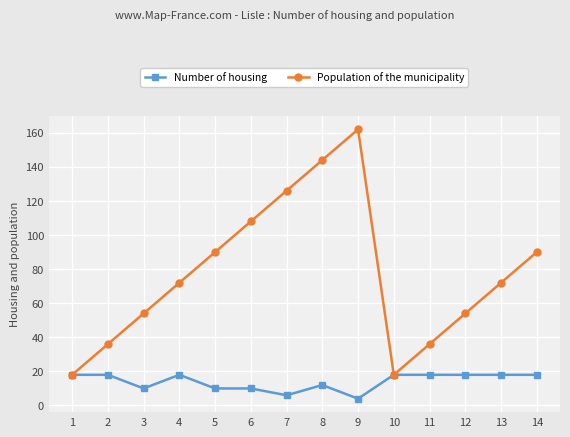

Reading right to left, transcribe all the data shown in this chart.

Number of housing: 18	18	18	18	18	4	12	6	10	10	18	10	18	18
Population of the municipality: 90	72	54	36	18	162	144	126	108	90	72	54	36	18